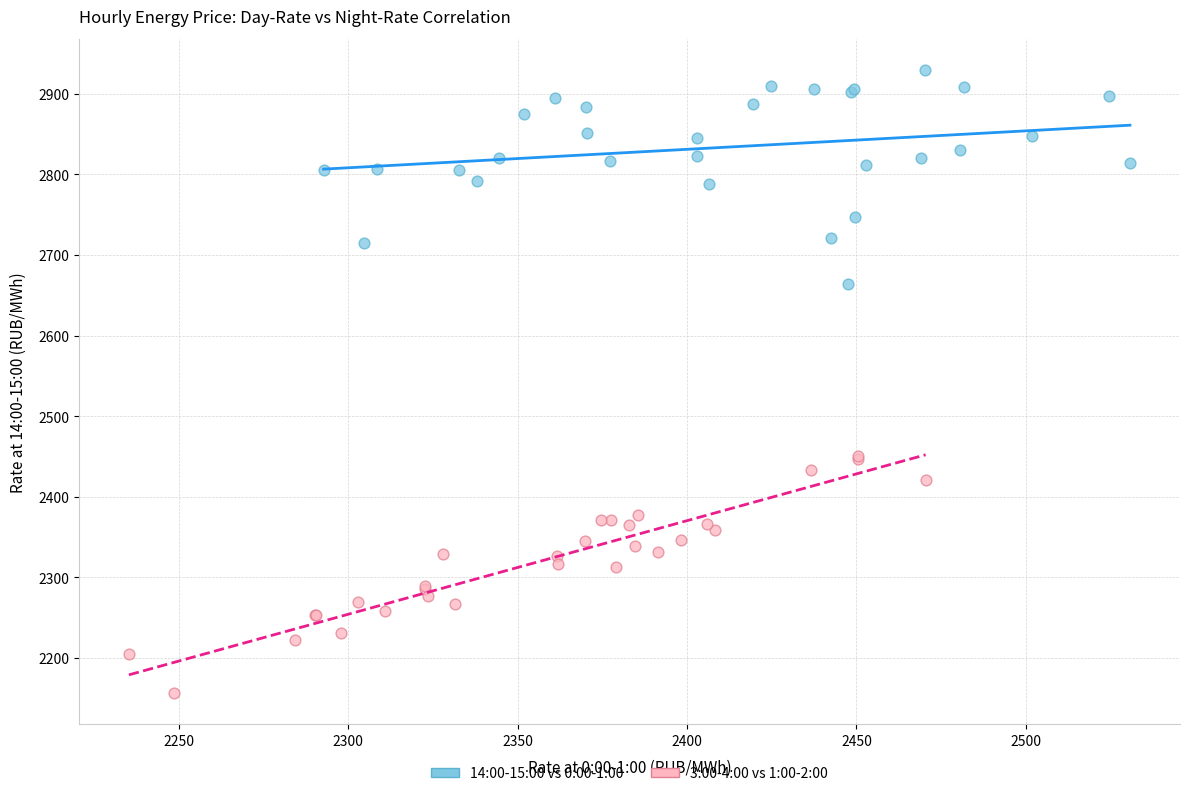

What are all the series names shown in the legend?

14:00-15:00 vs 0:00-1:00, 3:00-4:00 vs 1:00-2:00